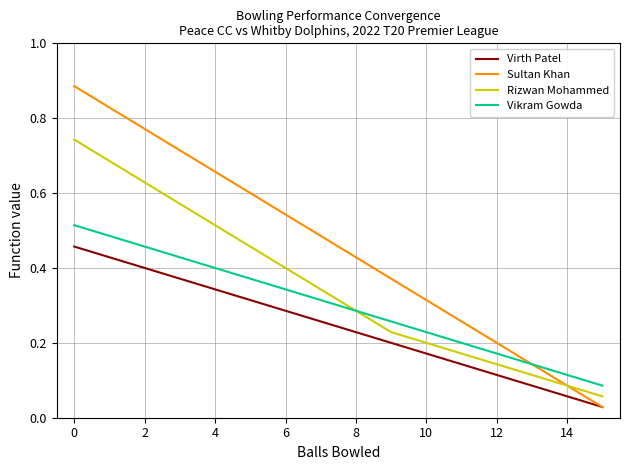

True or false: Rizwan Mohammed and Virth Patel cross at least once.

False